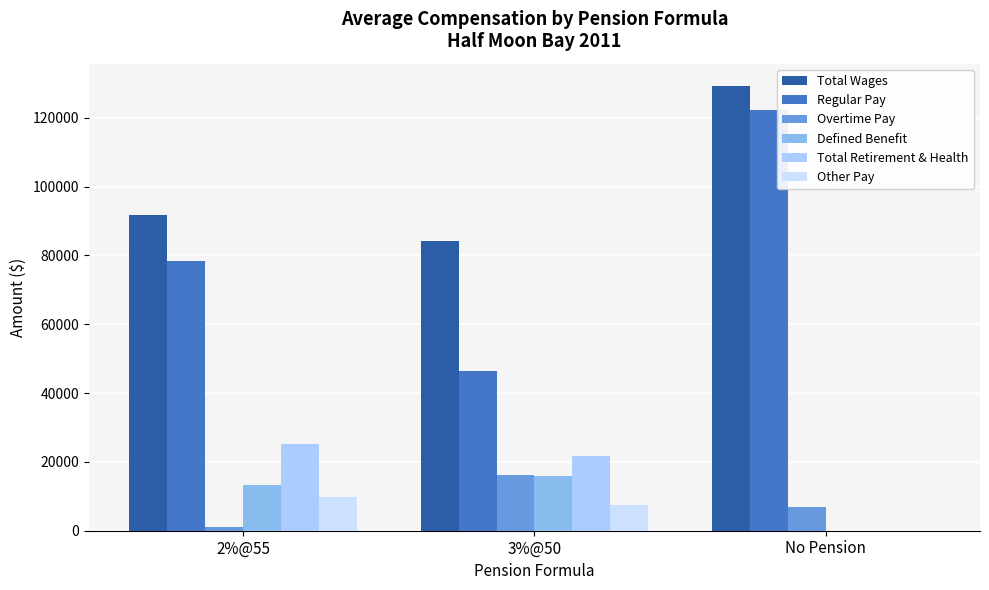

How many values in Other Pay are above zero?

2